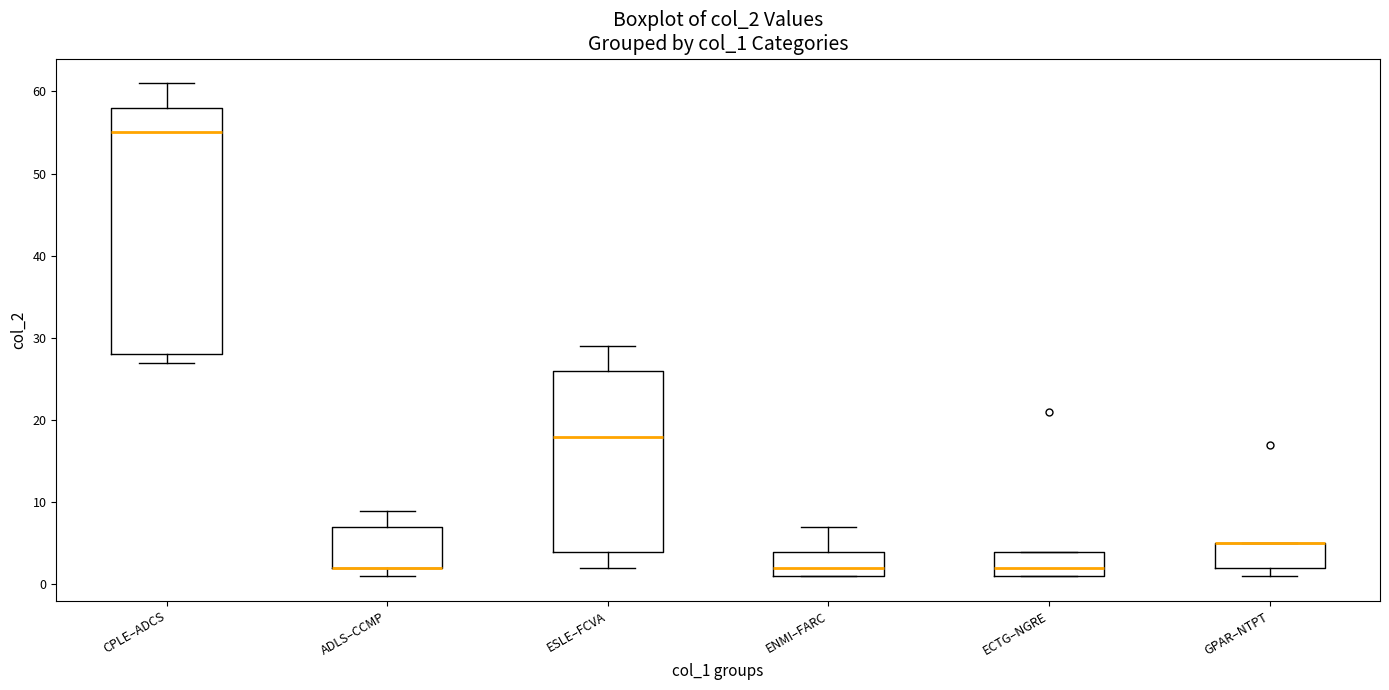

Where does the upper whisker of the box for ENMI–FARC end on the y-axis? The values are not printed on the chart, so give them approximately, as read against the axis.

7